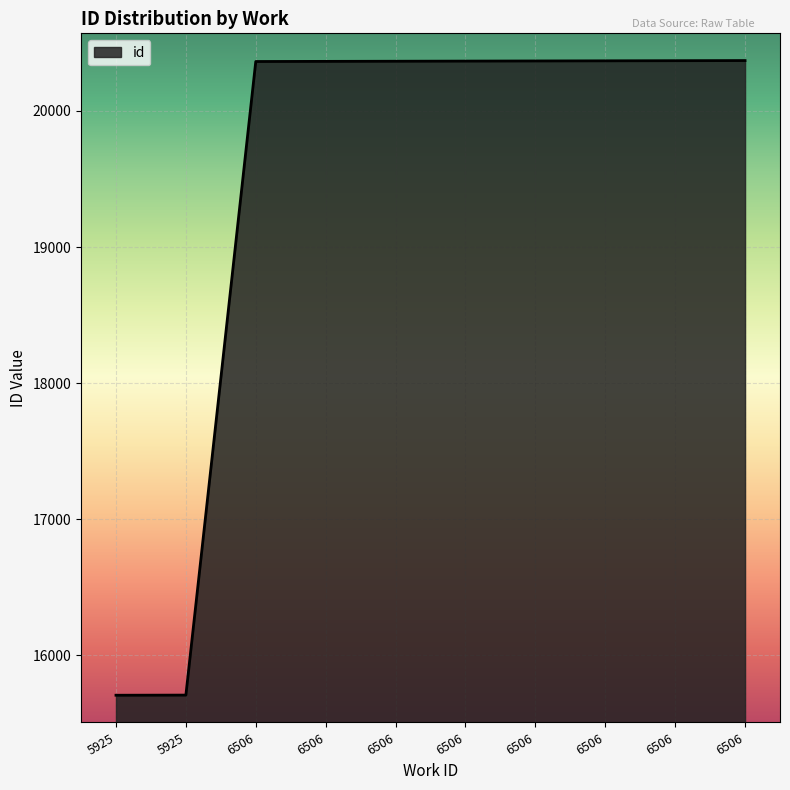

Does the chart display data point markers on the line(s)?

No